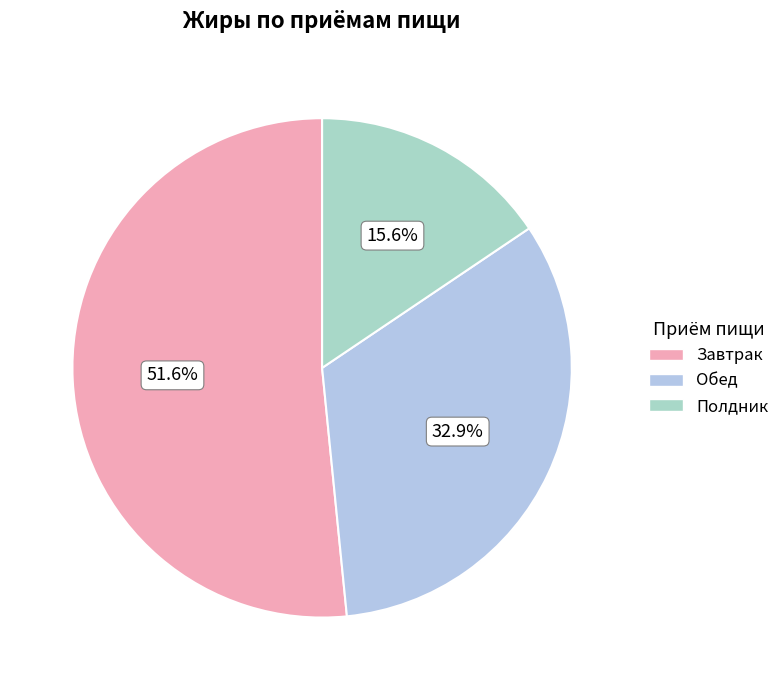

To the nearest percent, what is the combined percentage of Завтрак and Обед?

84%